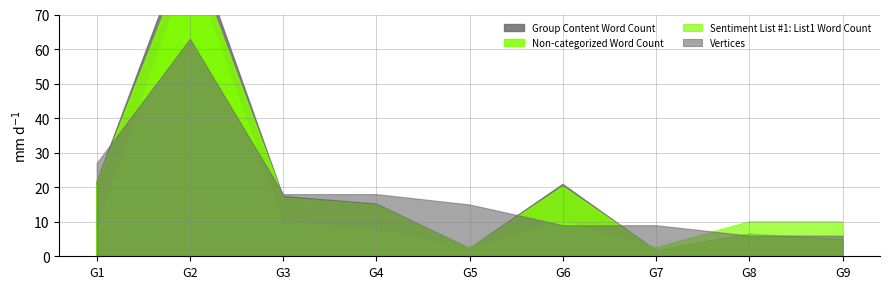

True or false: Group Content Word Count has a value of 420 at G2.

False